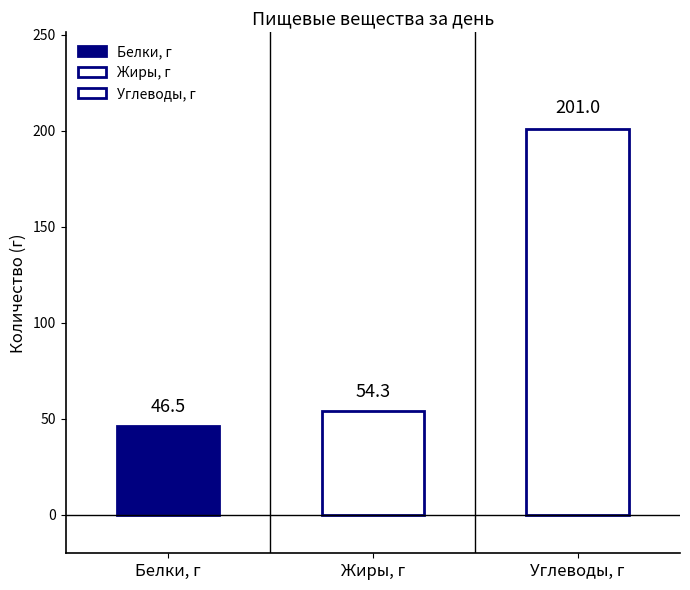

What is the maximum value shown in the chart?

201.0